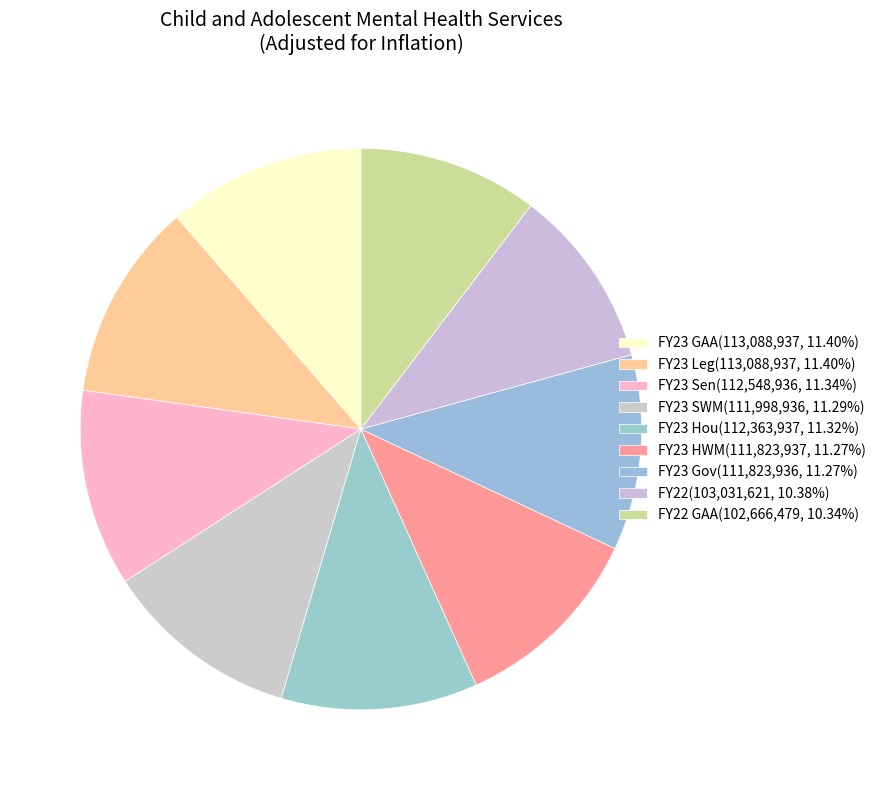

How many segments does this pie chart have?

9